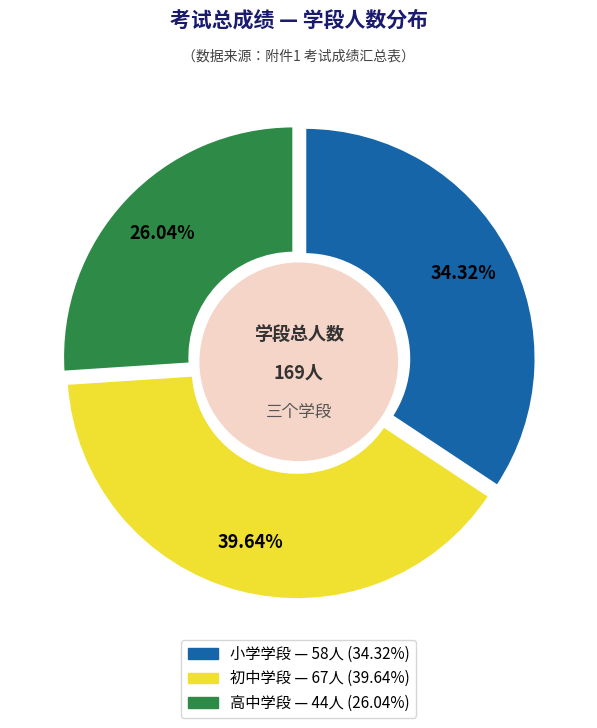

What is the change in value from 小学学段 to 初中学段?

+9